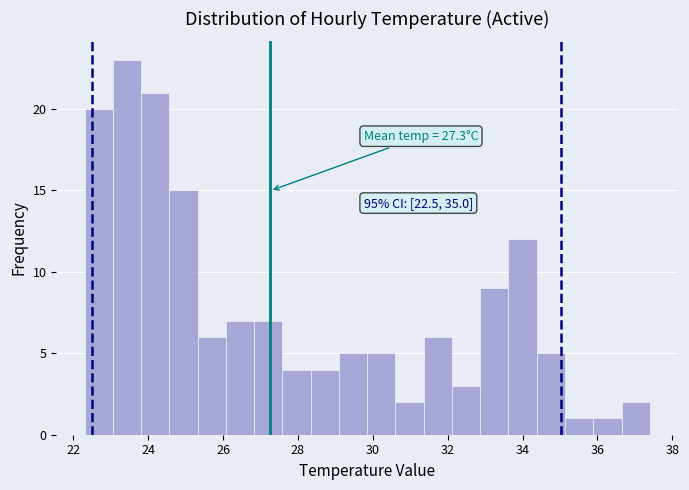

Read against the x-axis, roughly where is the centre of the tallest bar?

23.4